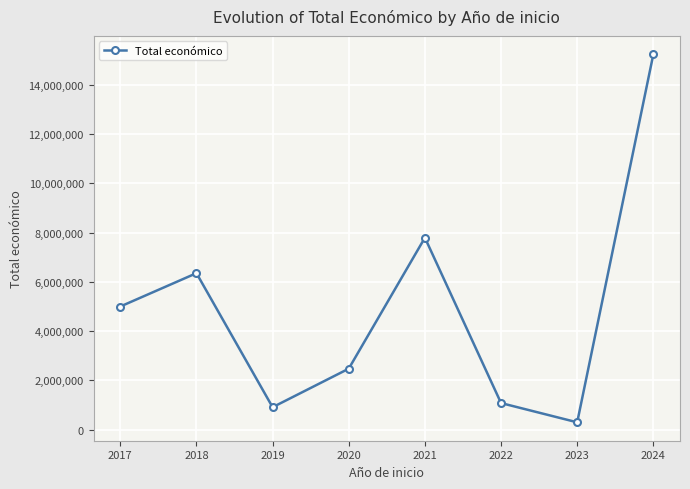

Reading left to right, transcribe all the data shown in this chart.

4999363	6351890	912557	2476786	7790670	1081515	300000	15234272